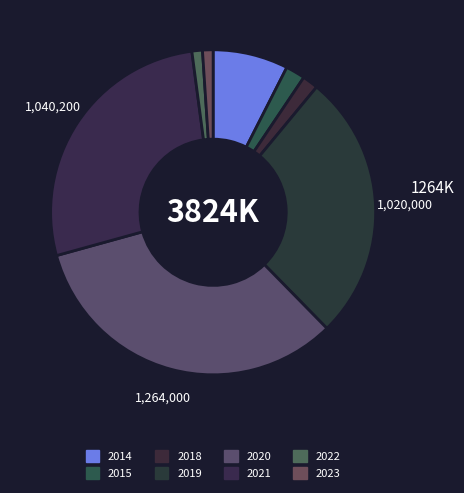

Count the number of slices in the pie.

8